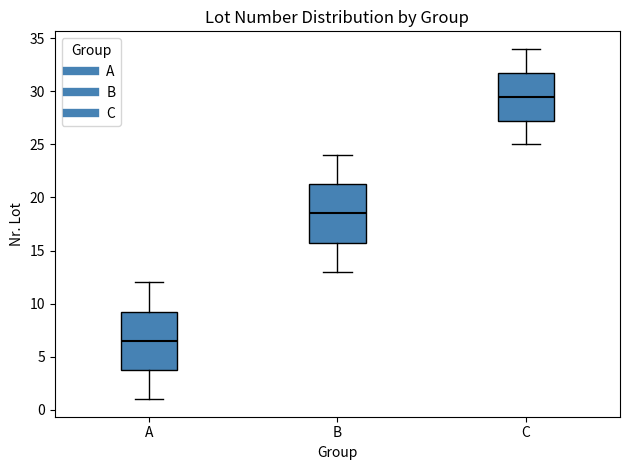

Reading left to right, read every box against the y-axis: the position of its median line, the range the box covers, and the ends of its whiskers. The values are not printed on the chart, so give them approximately, as read against the axis.

A: median 6.5, box 4.0 to 9.5, whiskers 1.0 to 12.0
B: median 18.5, box 16.0 to 21.5, whiskers 13.0 to 24.0
C: median 29.5, box 27.5 to 32.0, whiskers 25.0 to 34.0